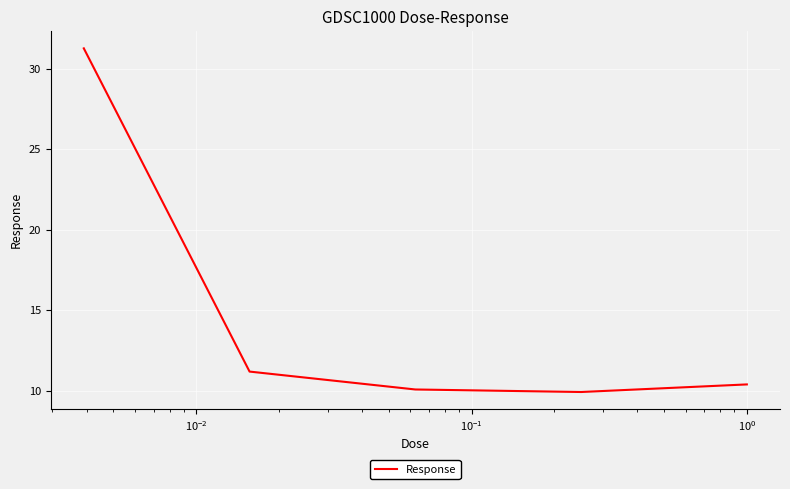

True or false: the data has more than 2 interior local peaks.

False